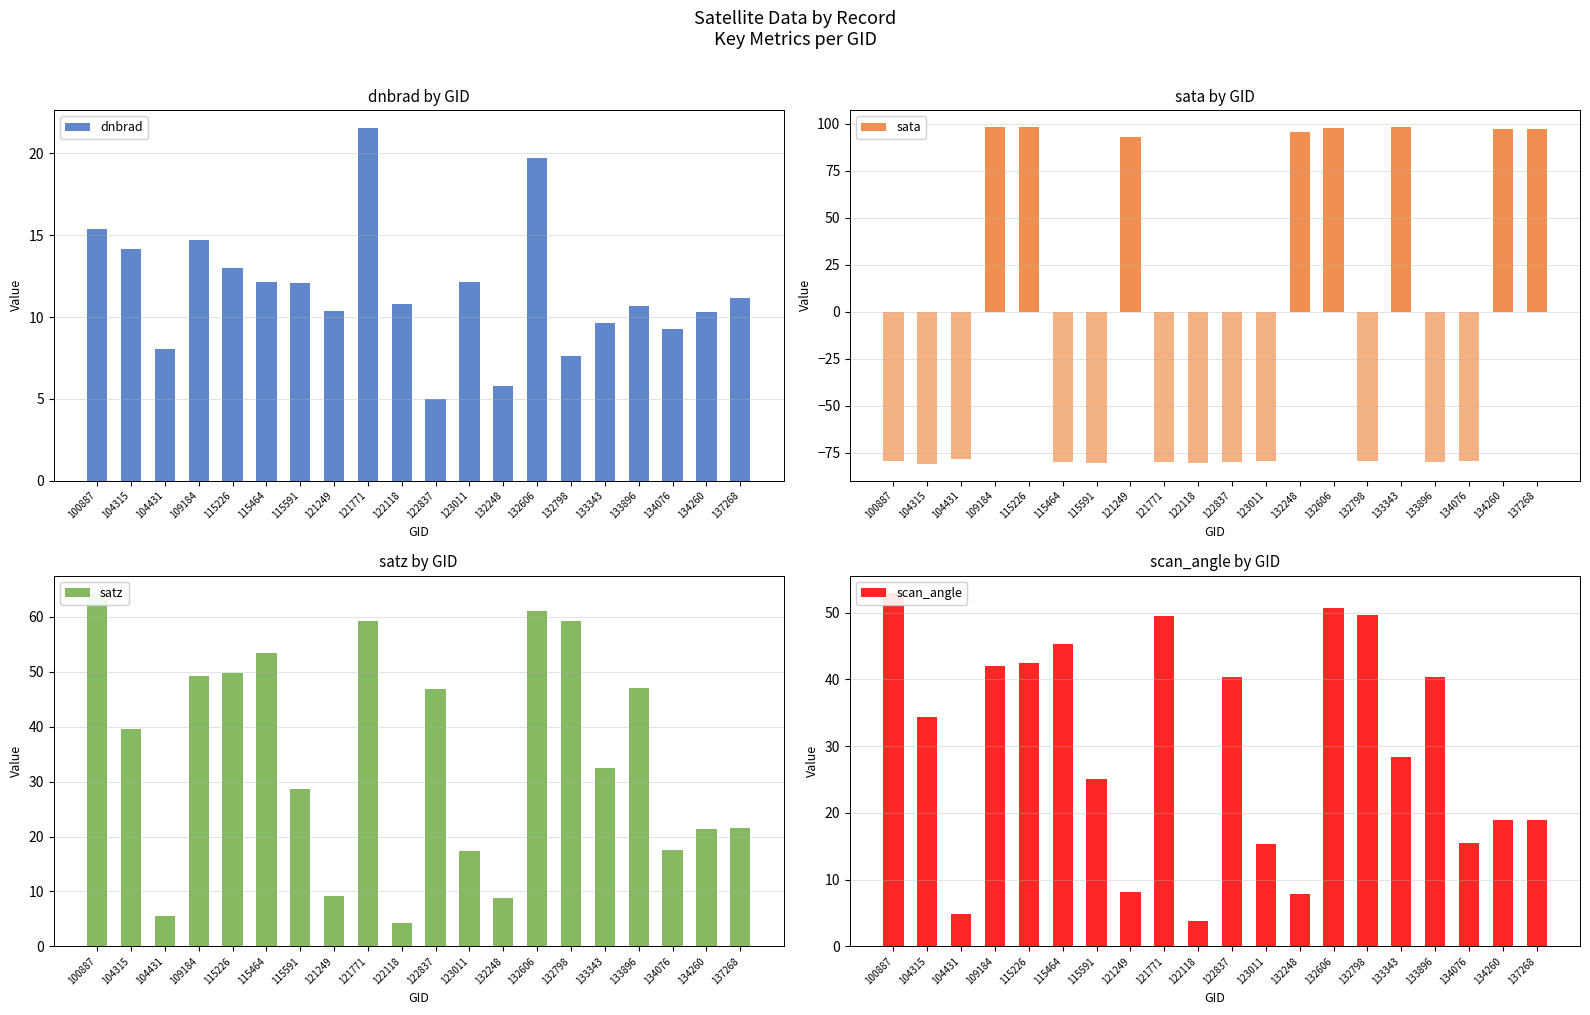

What is the minimum value for dnbrad?

5.0